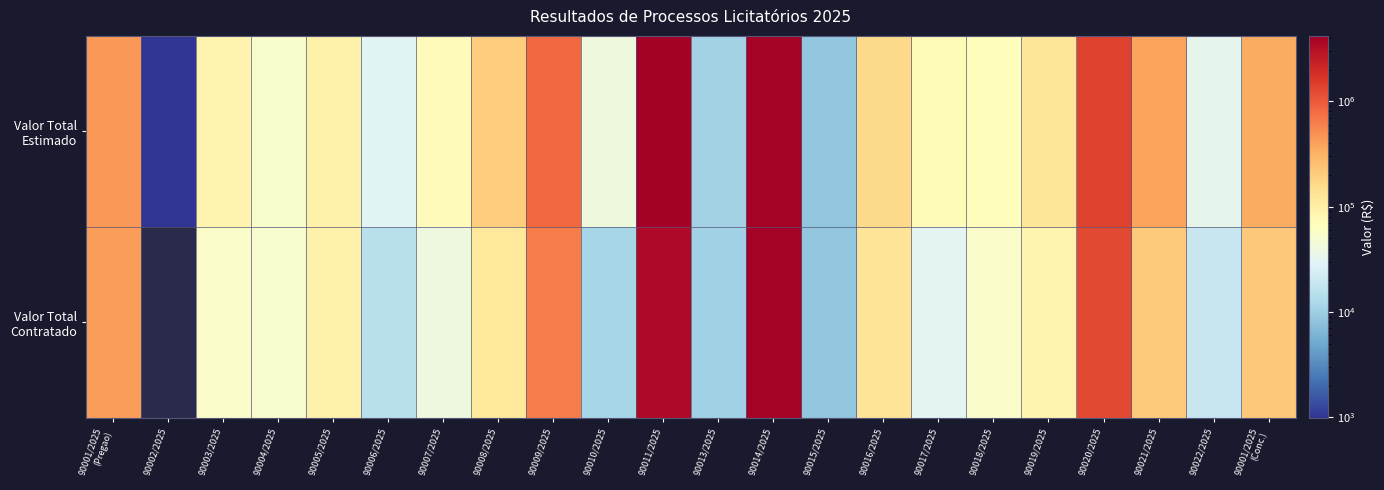

Between 90011/2025 and 90002/2025, which is larger?

90011/2025